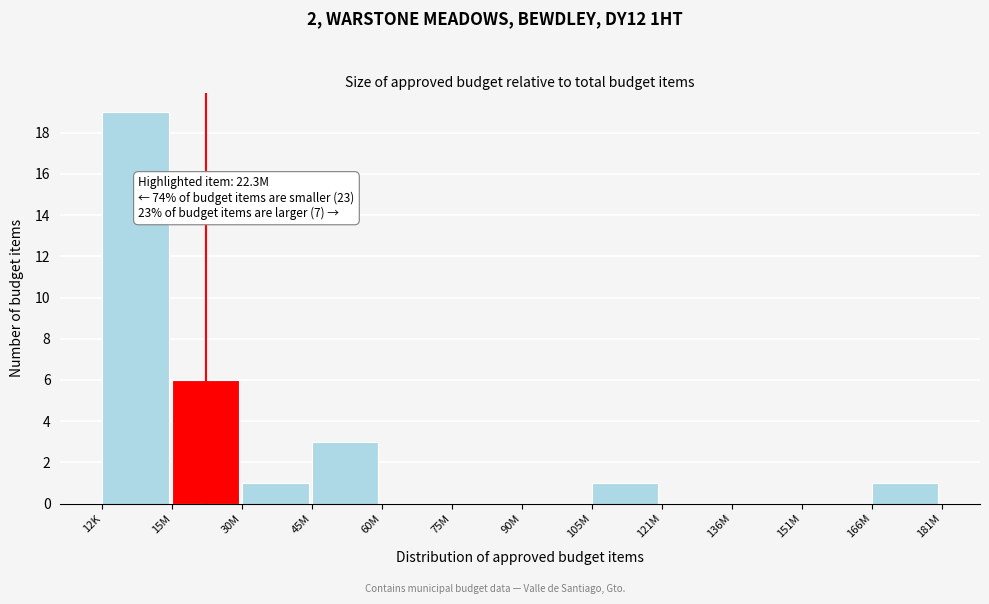

Reading left to right, what are all the values shown in this chart?

12K=19	15M=6	30M=1	45M=3	60M=0	75M=0	90M=0	105M=1	121M=0	136M=0	151M=0	166M=1